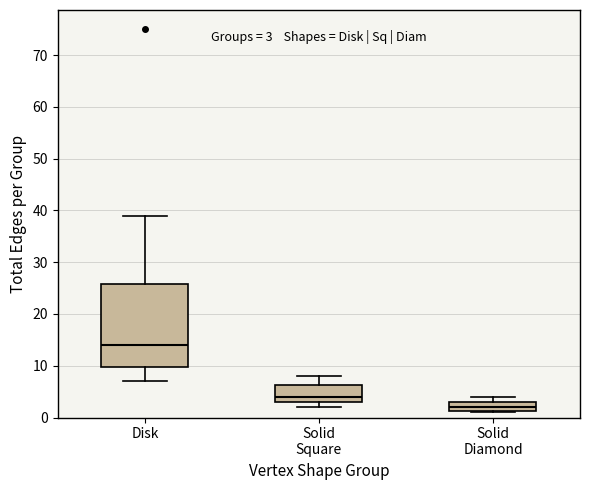

Which box has the lowest median line?

Solid Diamond